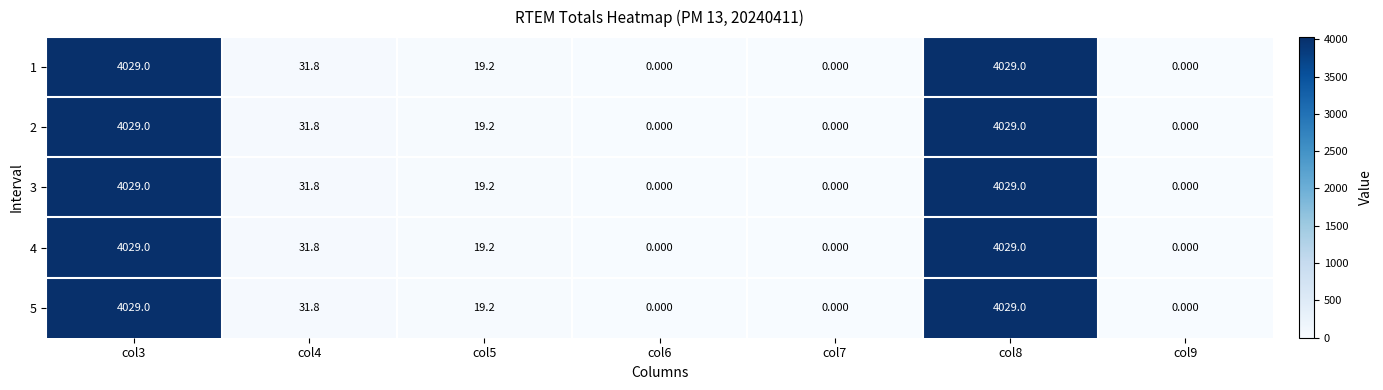

Count the number of data series in this chart.

5